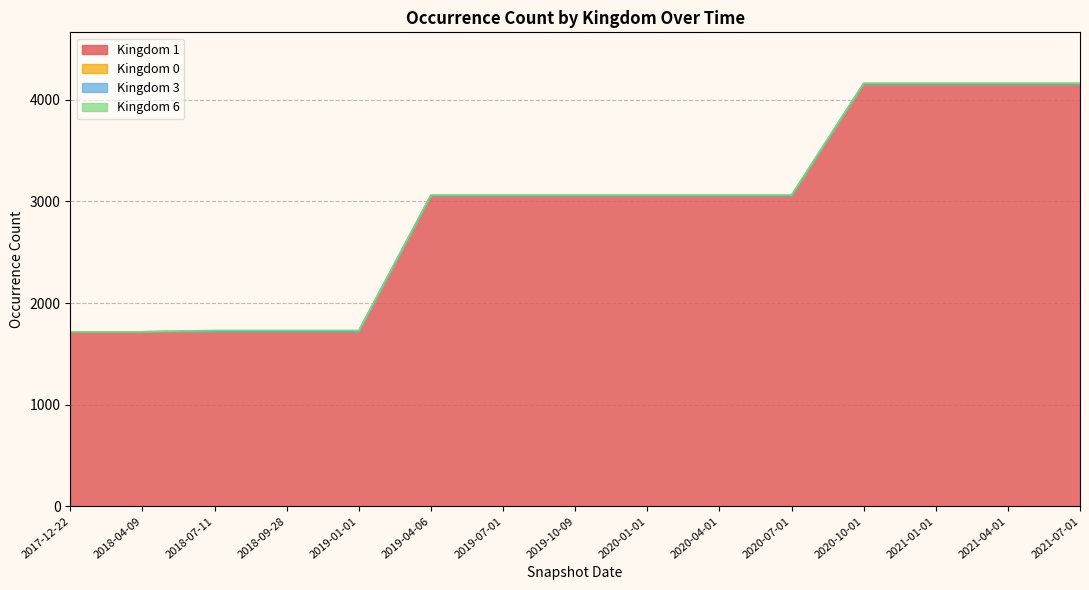

What is the sum of all Kingdom 3 values?

13